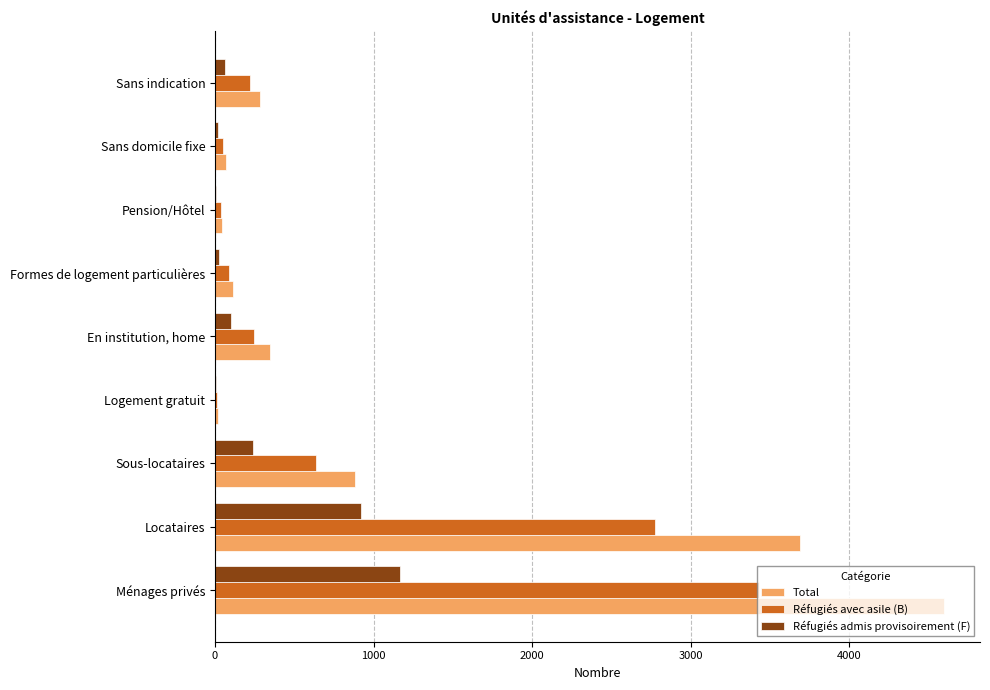

What is the greatest value displayed?

4596